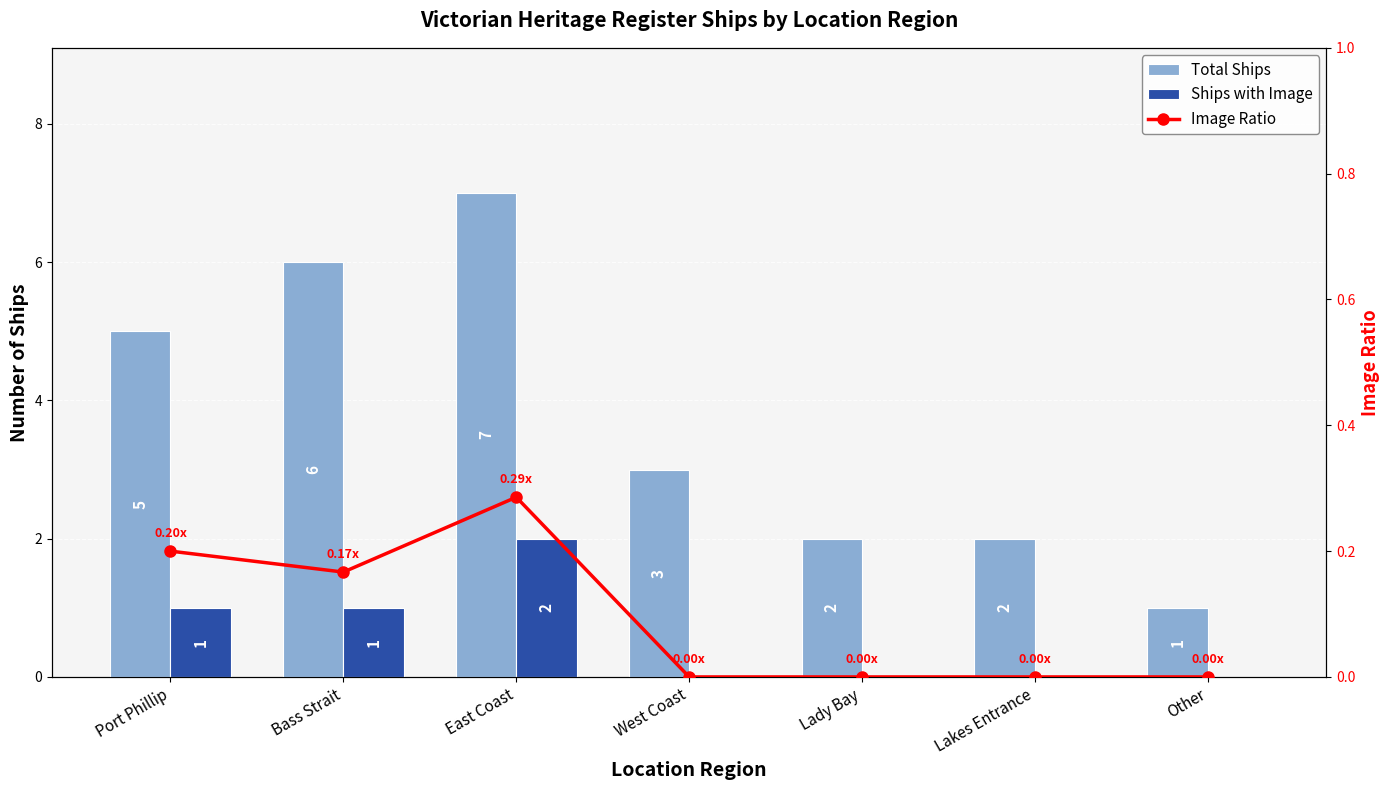

What is the label of the 6th bar from the left?

Lakes Entrance